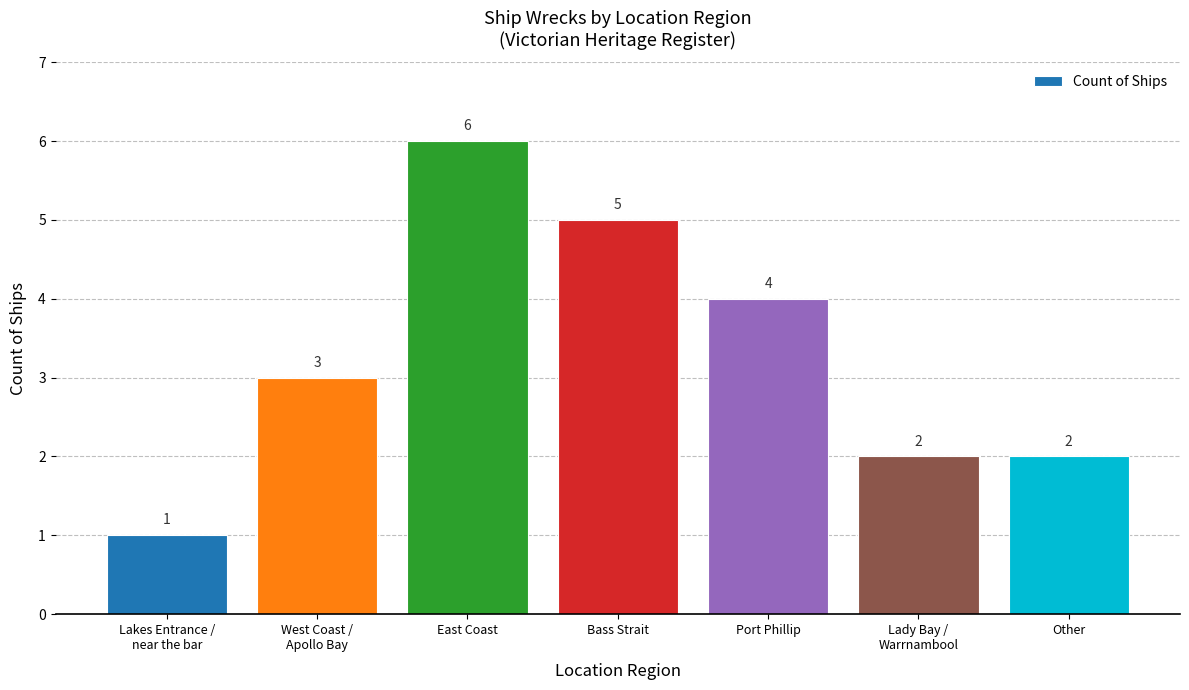

At which category does the chart reach its minimum across all series?

Lakes Entrance /
near the bar